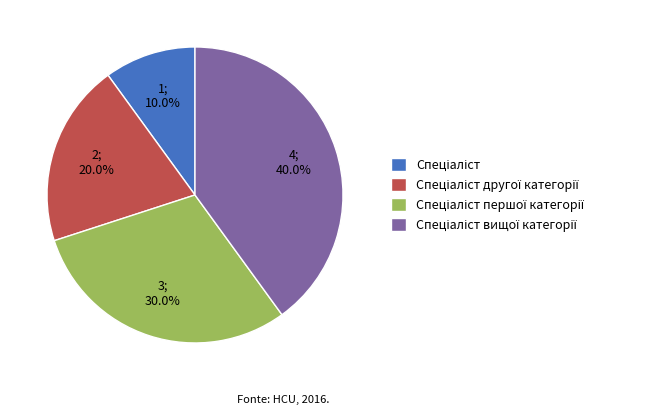

Does any single category account for the majority?

No